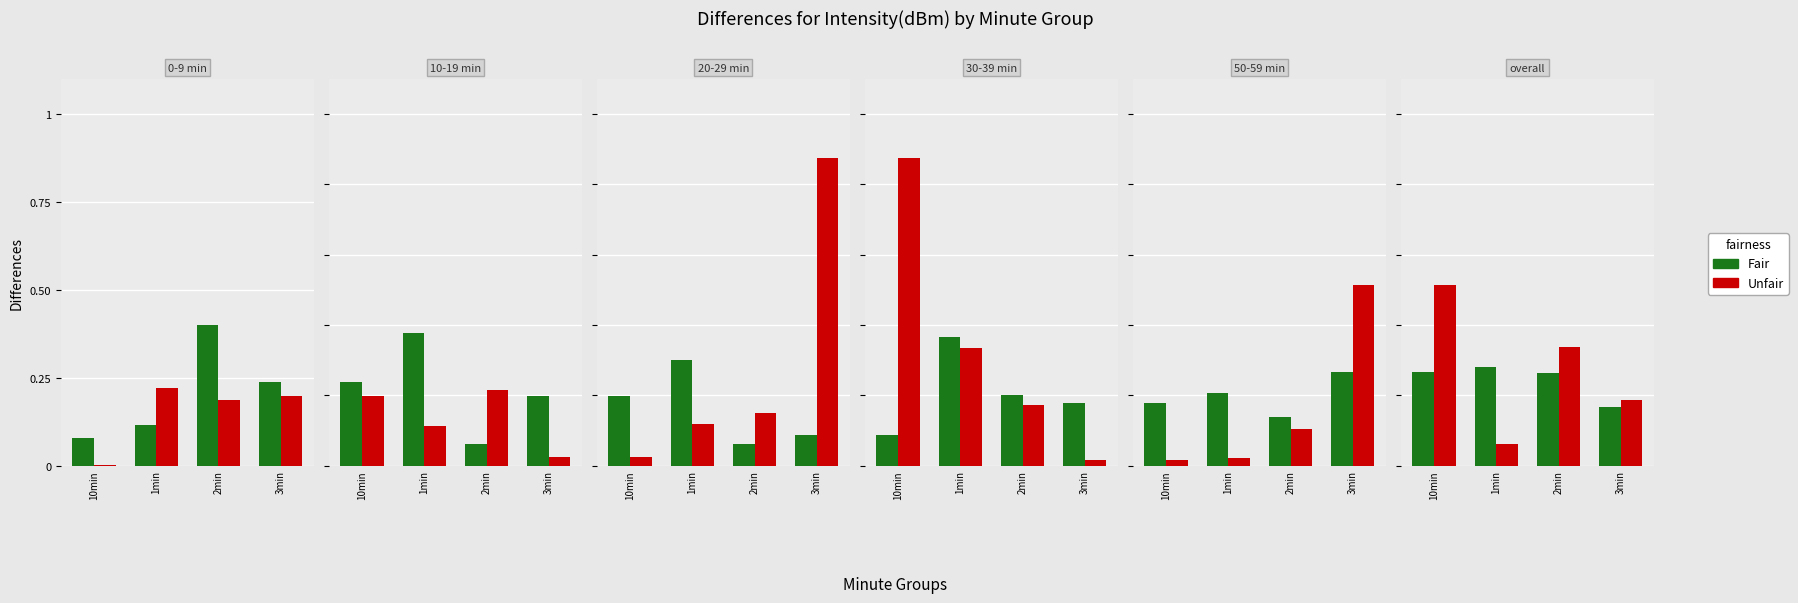

Which series has the largest total across all categories?

Unfair